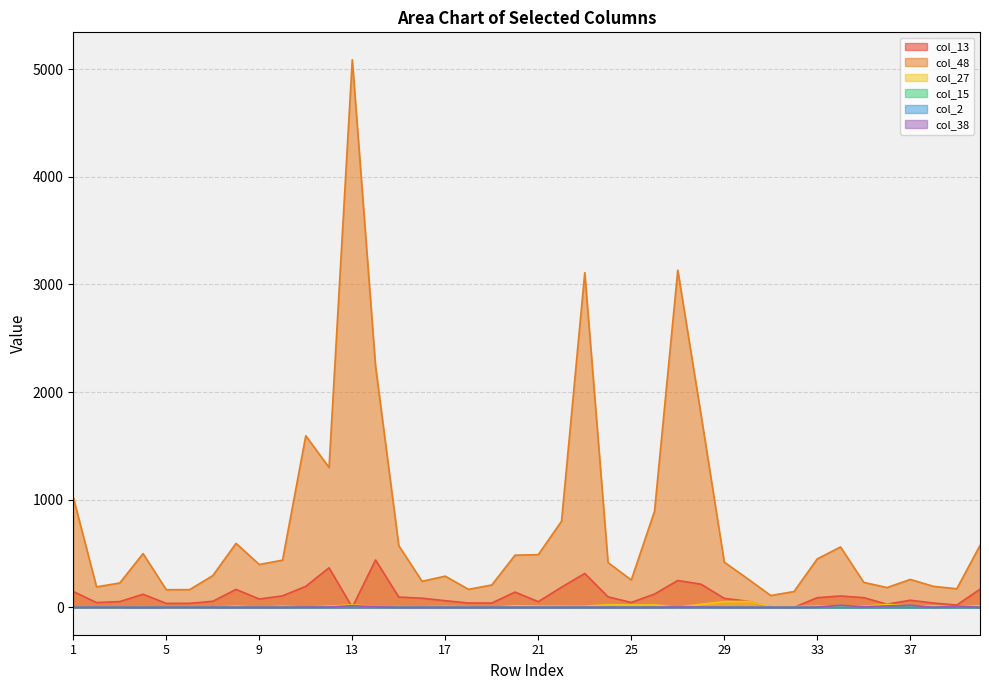

How many categories are shown in the chart?

40